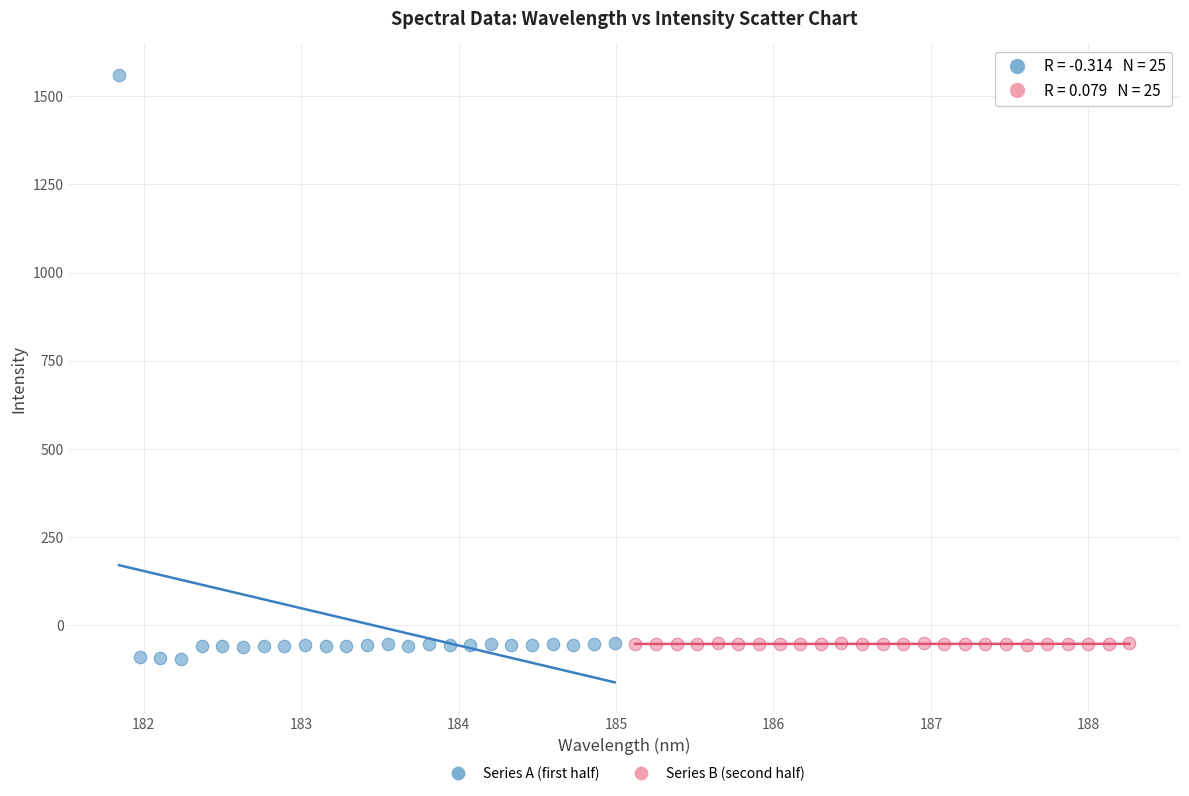

Which series has the widest spread of Y values?

Series A (first half)